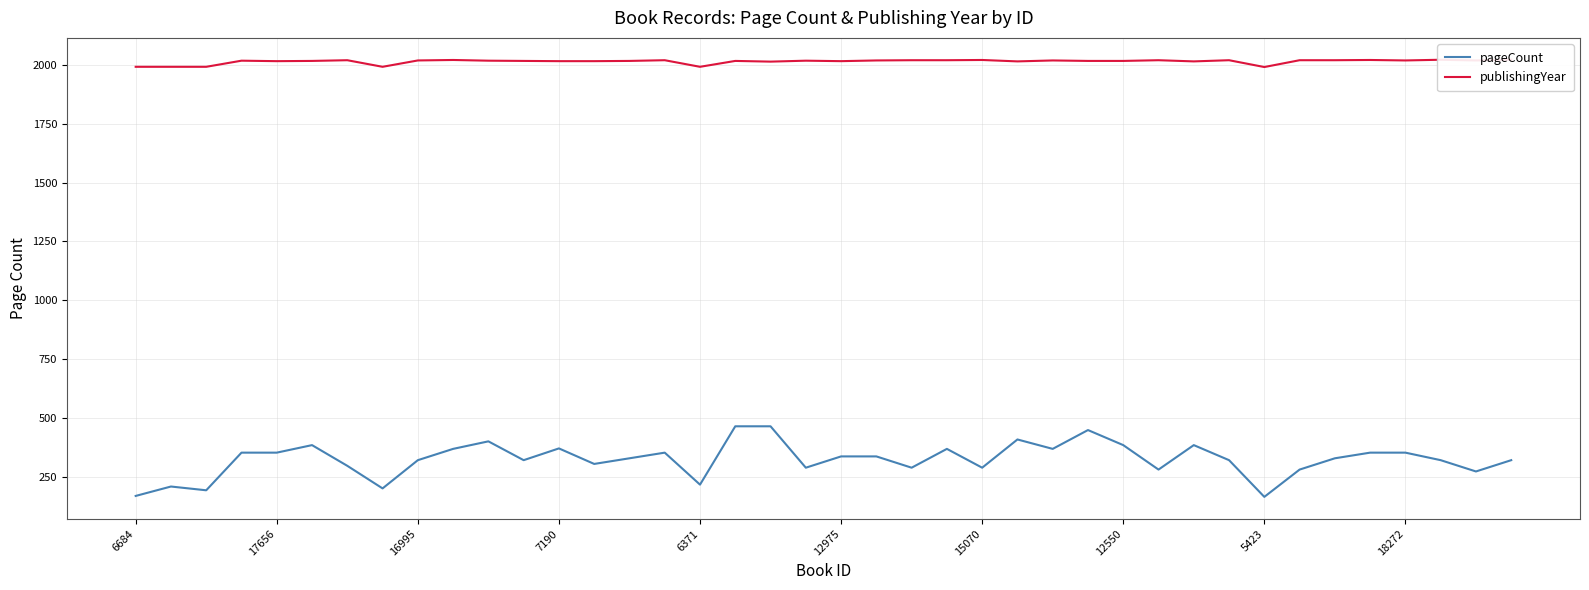

Does the chart have visible grid lines?

Yes